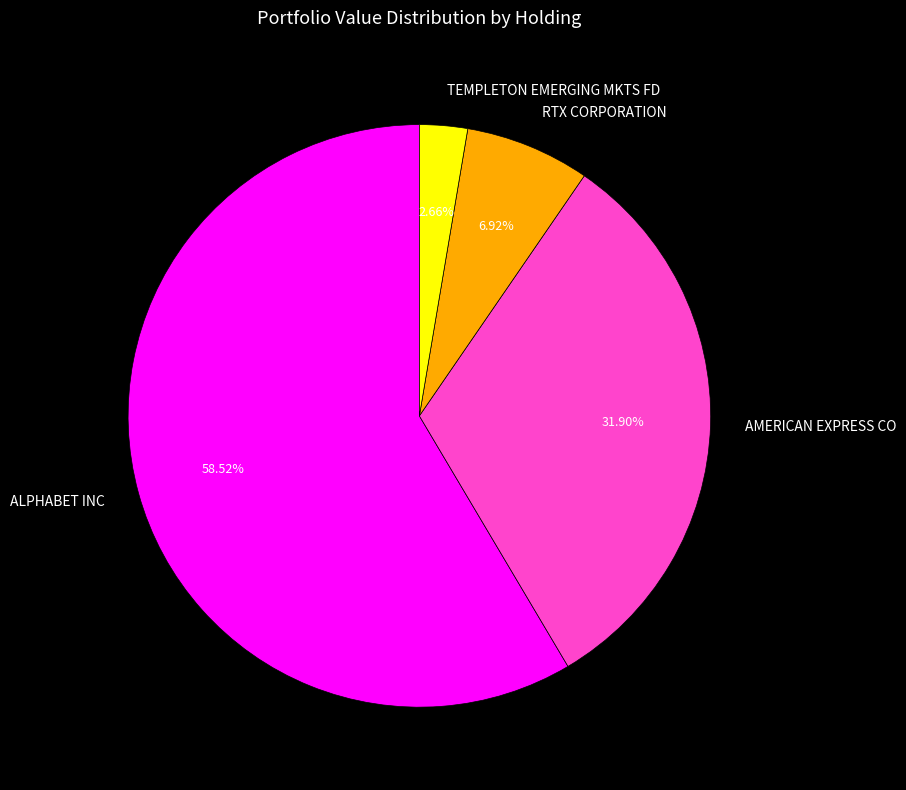

Rank the categories by value from lowest to highest.

TEMPLETON EMERGING MKTS FD, RTX CORPORATION, AMERICAN EXPRESS CO, ALPHABET INC